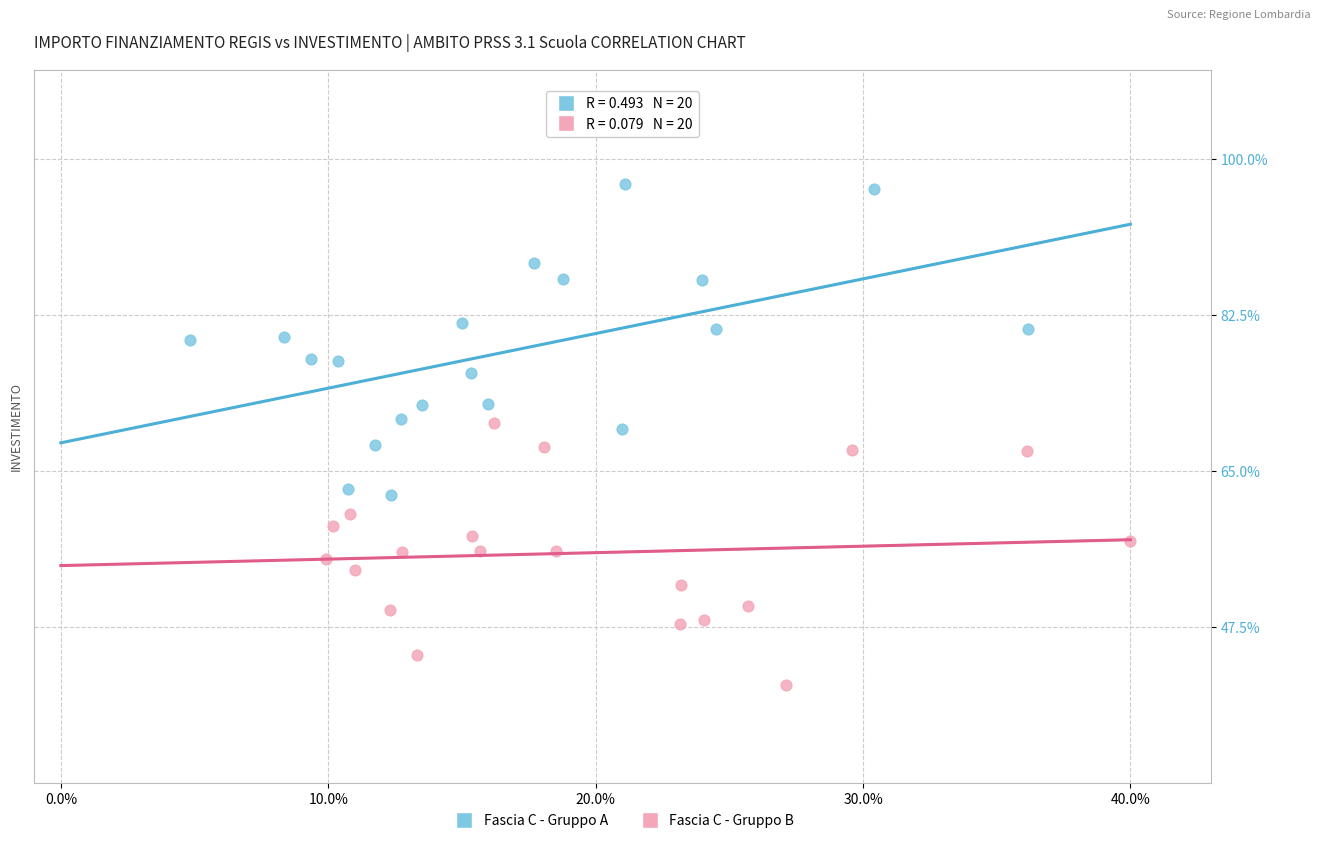

Which series contains the highest Y value?

Fascia C - Gruppo A